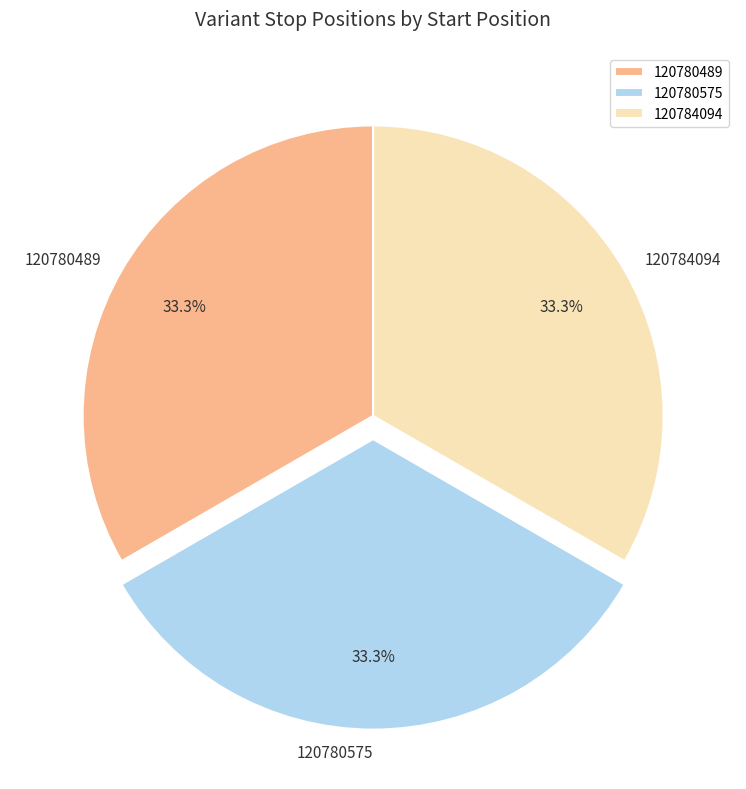

Is 120784094 the majority of the pie?

No